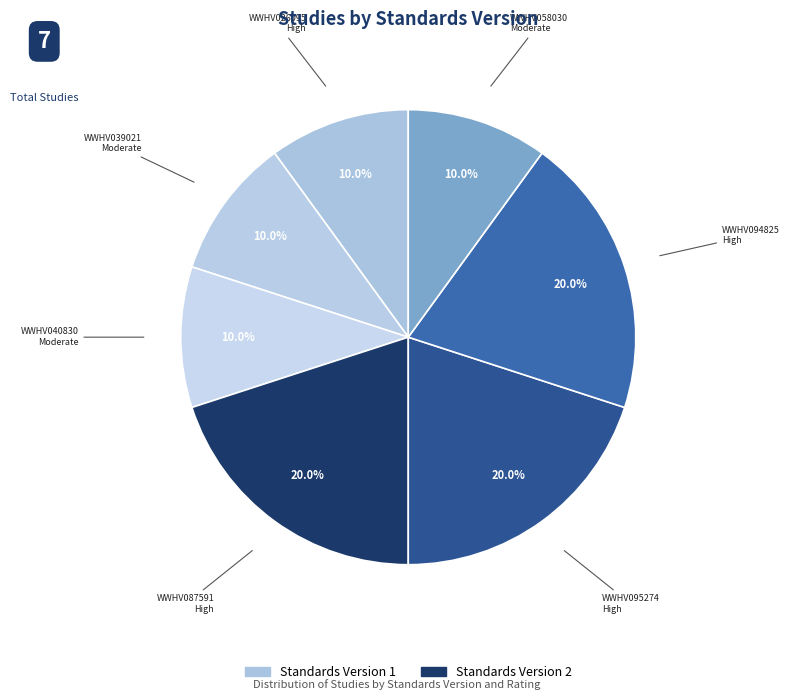

Count the number of slices in the pie.

7